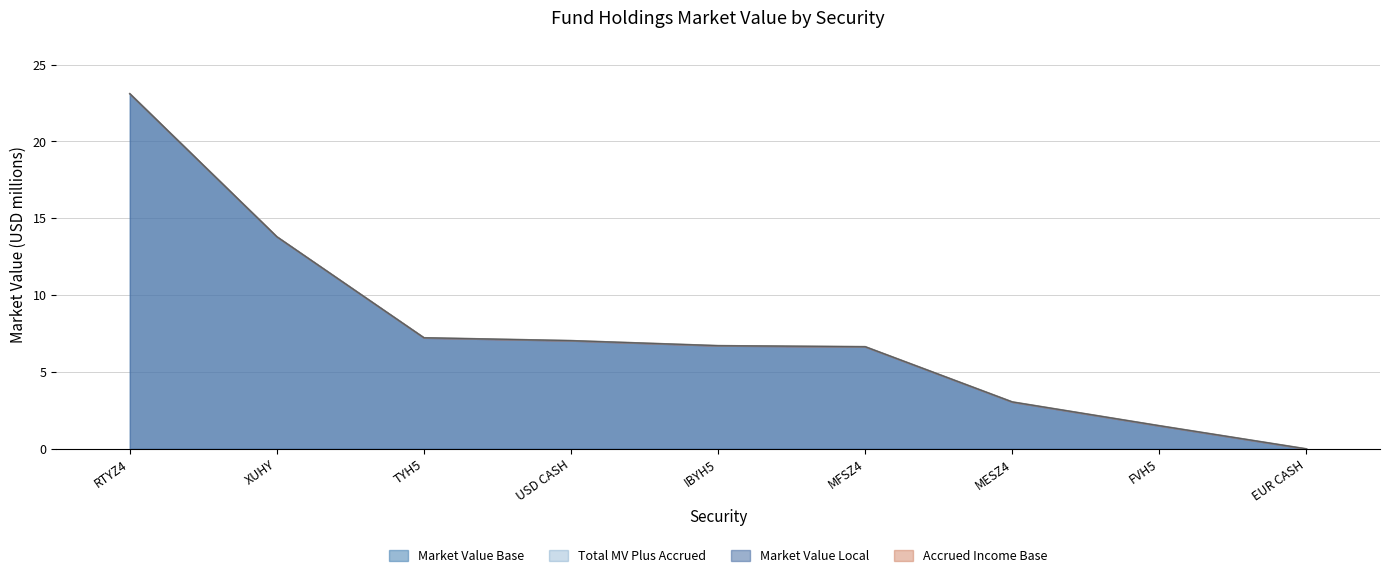

At which label does Market Value Base first exceed 6?

RTYZ4